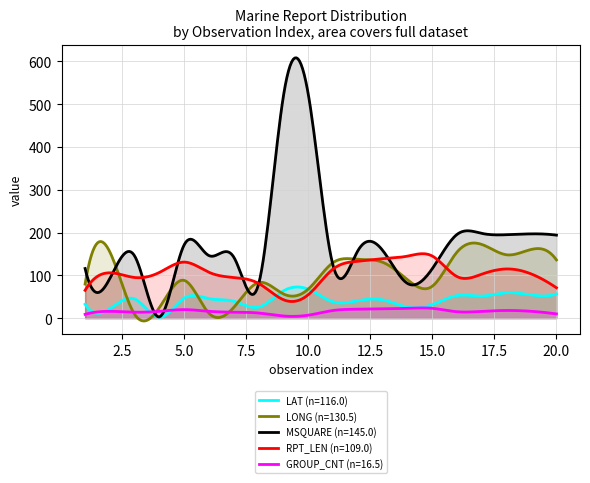

Between 9 and 1, which is larger?

9